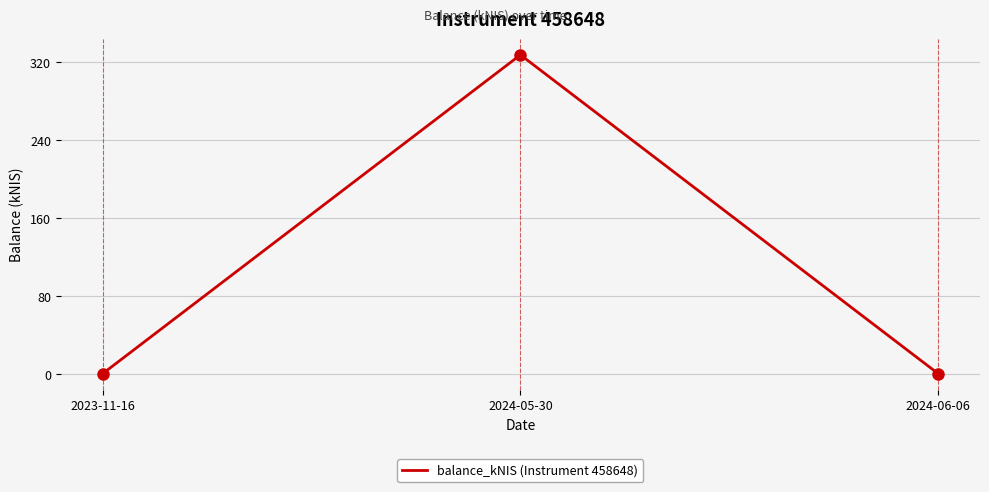

Is it true that the value at 2024-06-06 is 0.0?

True